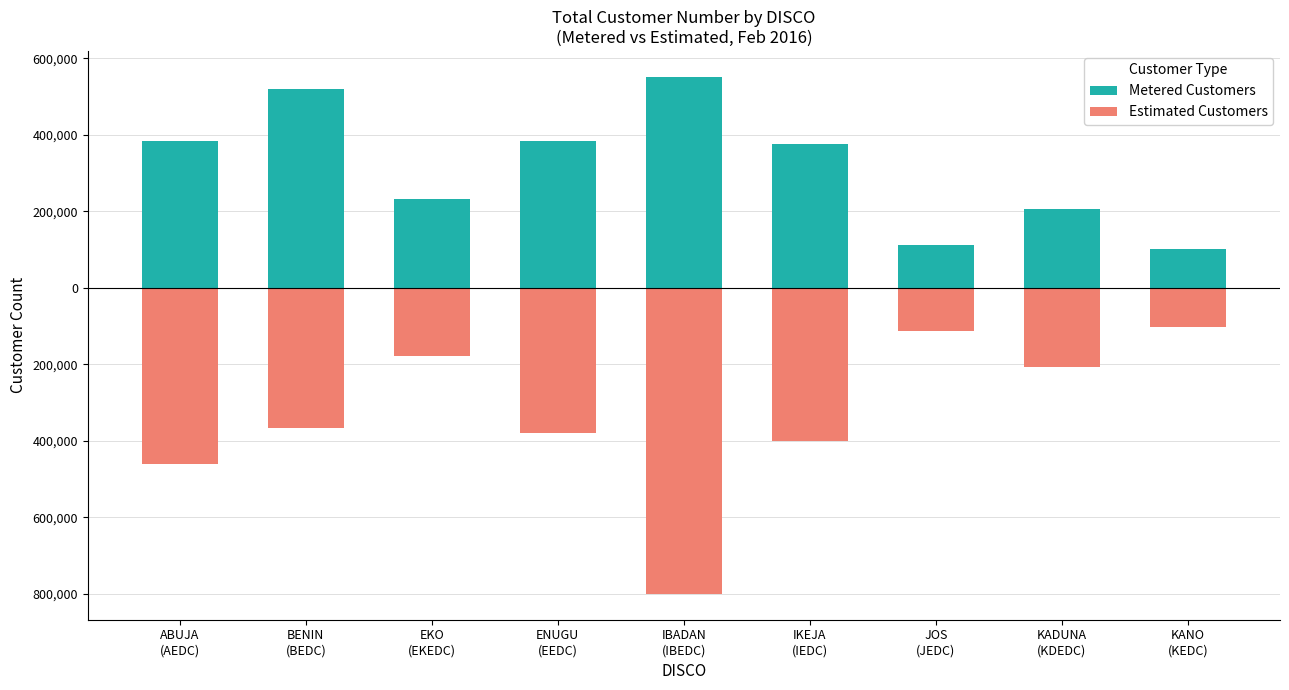

Which series has the largest range (max minus min)?

Estimated Customers